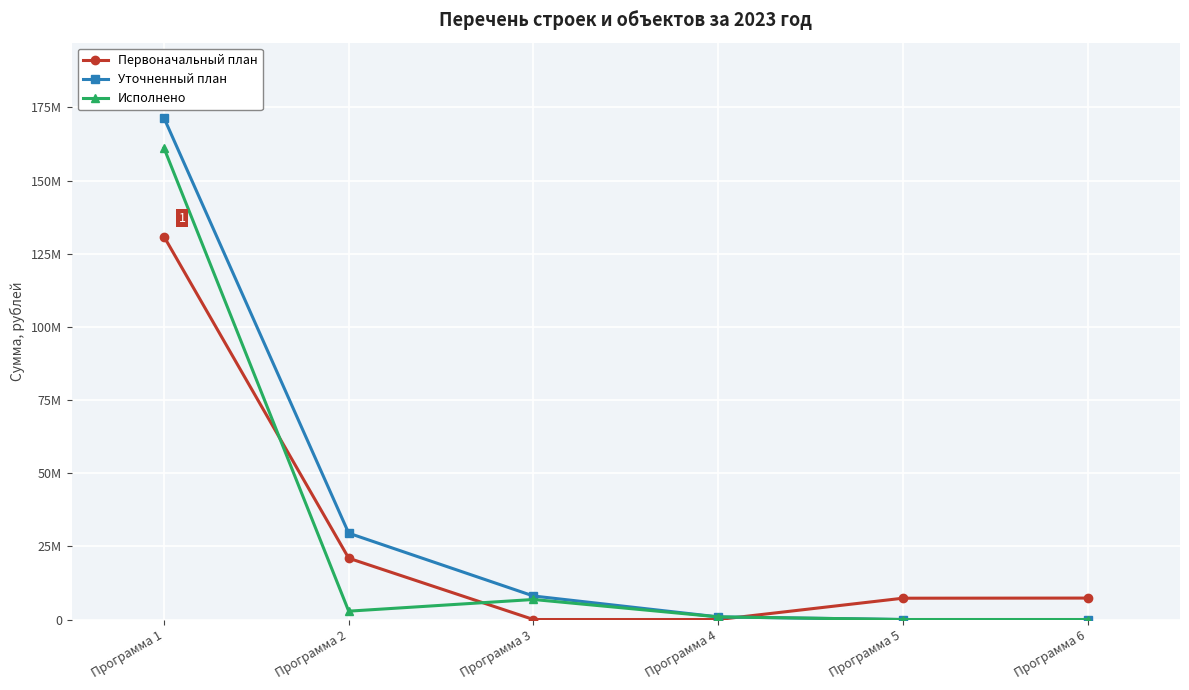

What is the difference between the maximum and minimum values in the Первоначальный план series?

130877571.4